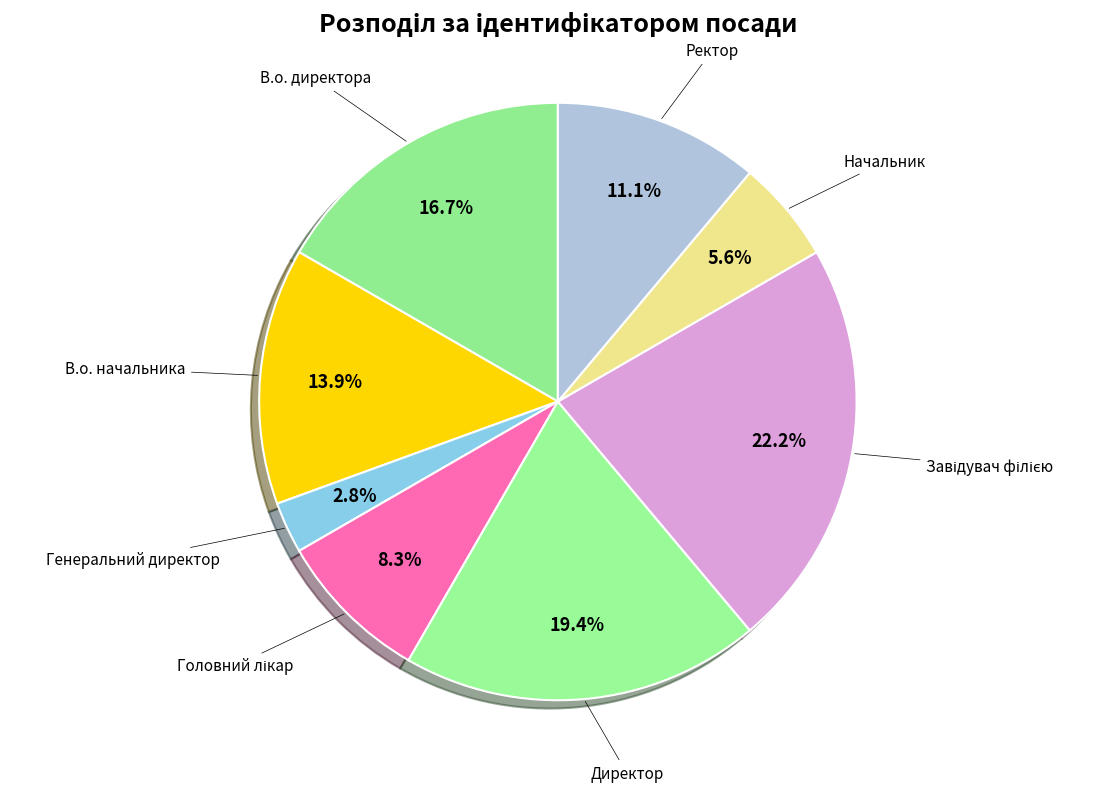

Does any single category account for the majority?

No